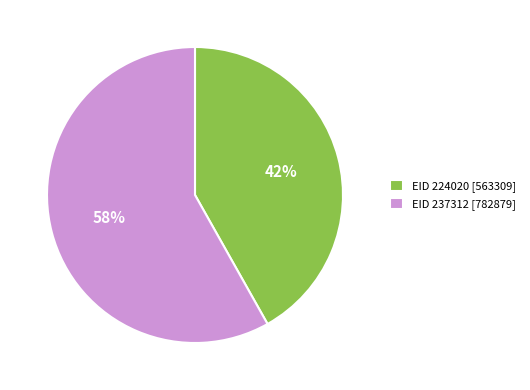

Do EID 224020 [563309] and EID 237312 [782879] together represent more than half of the pie?

Yes